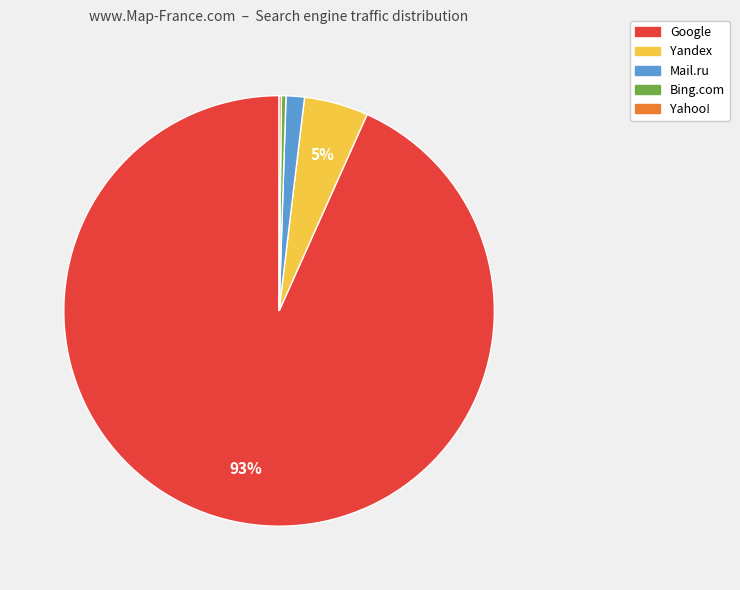

Combined, do Google and Yandex account for over 50%?

Yes